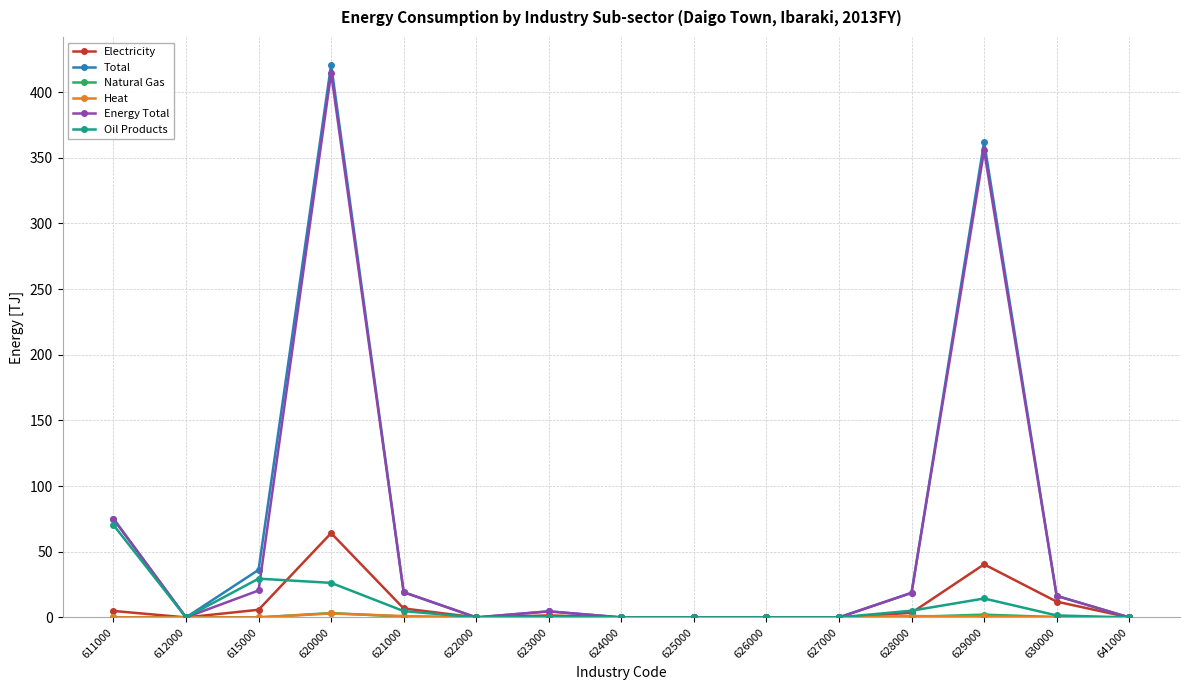

True or false: Electricity has more than 0 points higher than both neighbors.

True